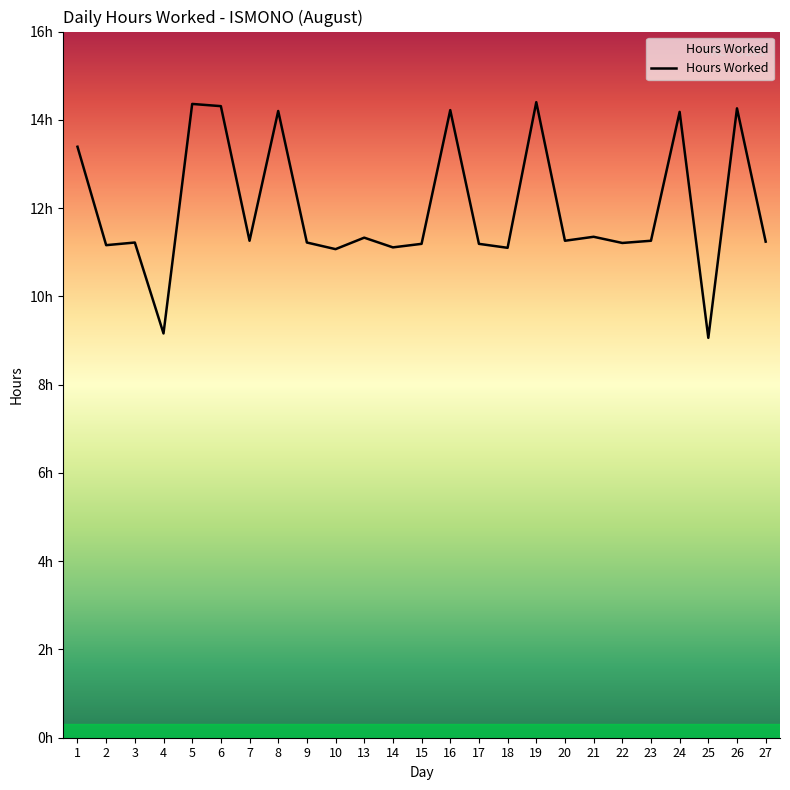

Is this an area chart (filled region under the line)?

Yes